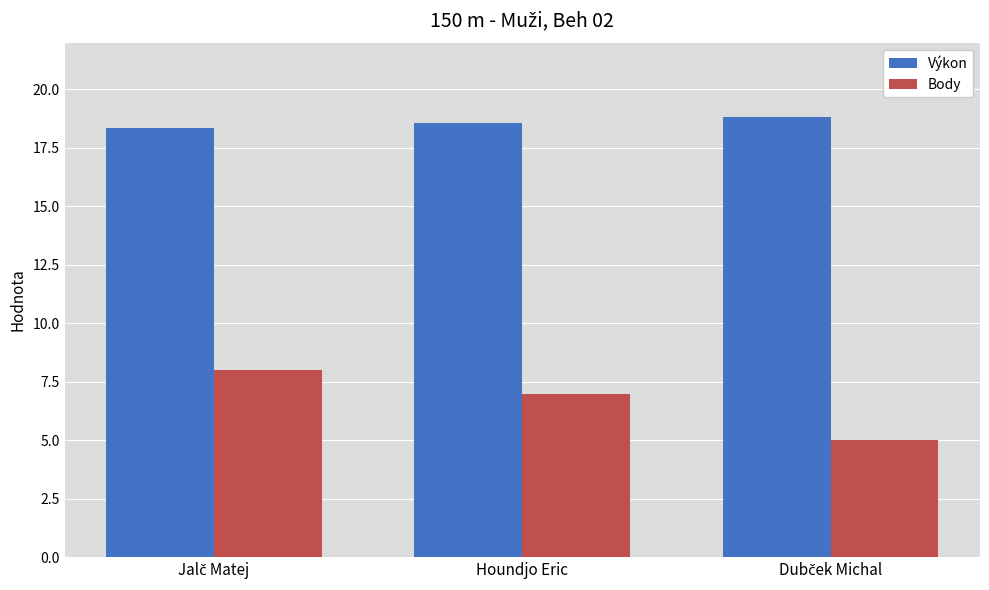

Rank the series by their average value, from highest to lowest.

Výkon, Body